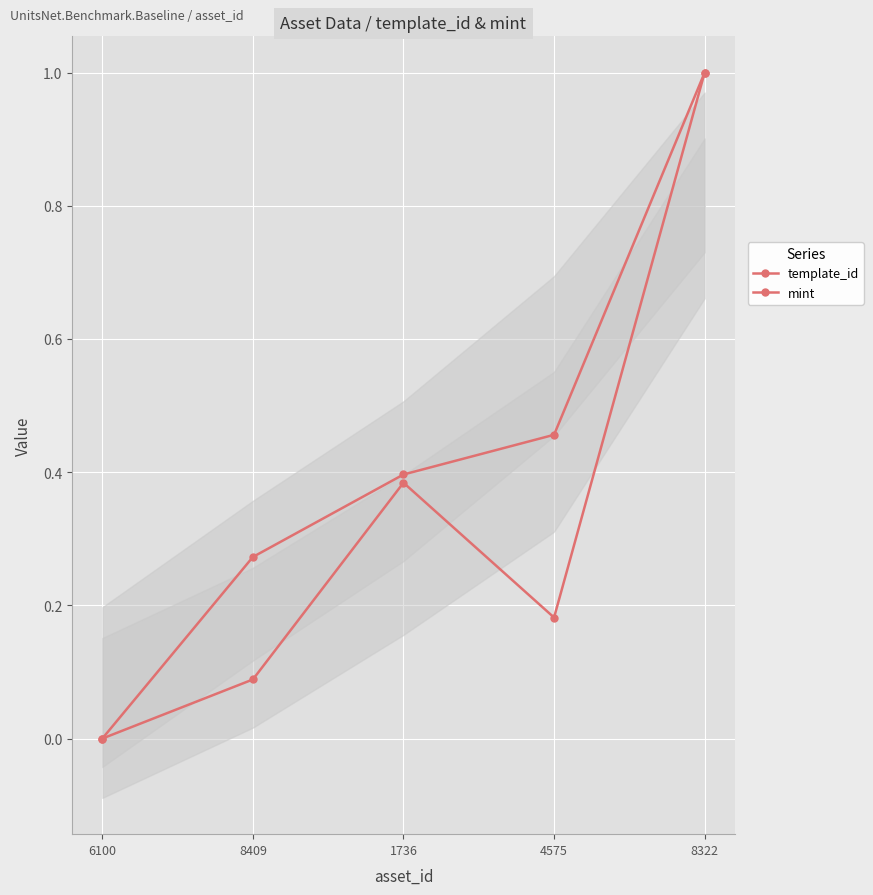

The mint series shows 0.0 at 8409. True or false?

False